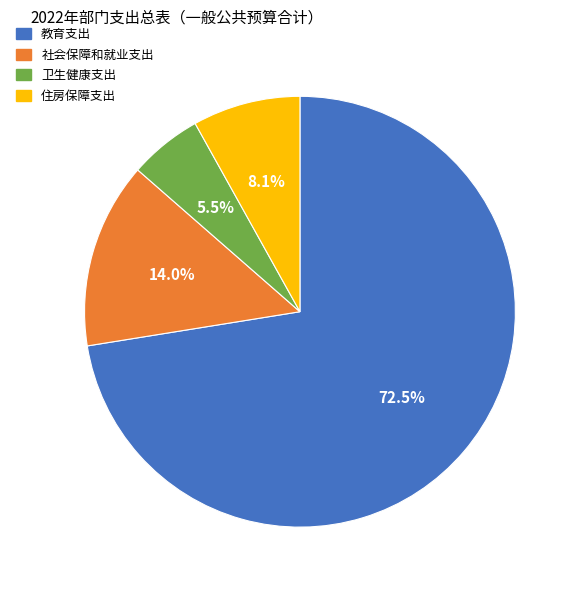

How many segments does this pie chart have?

4